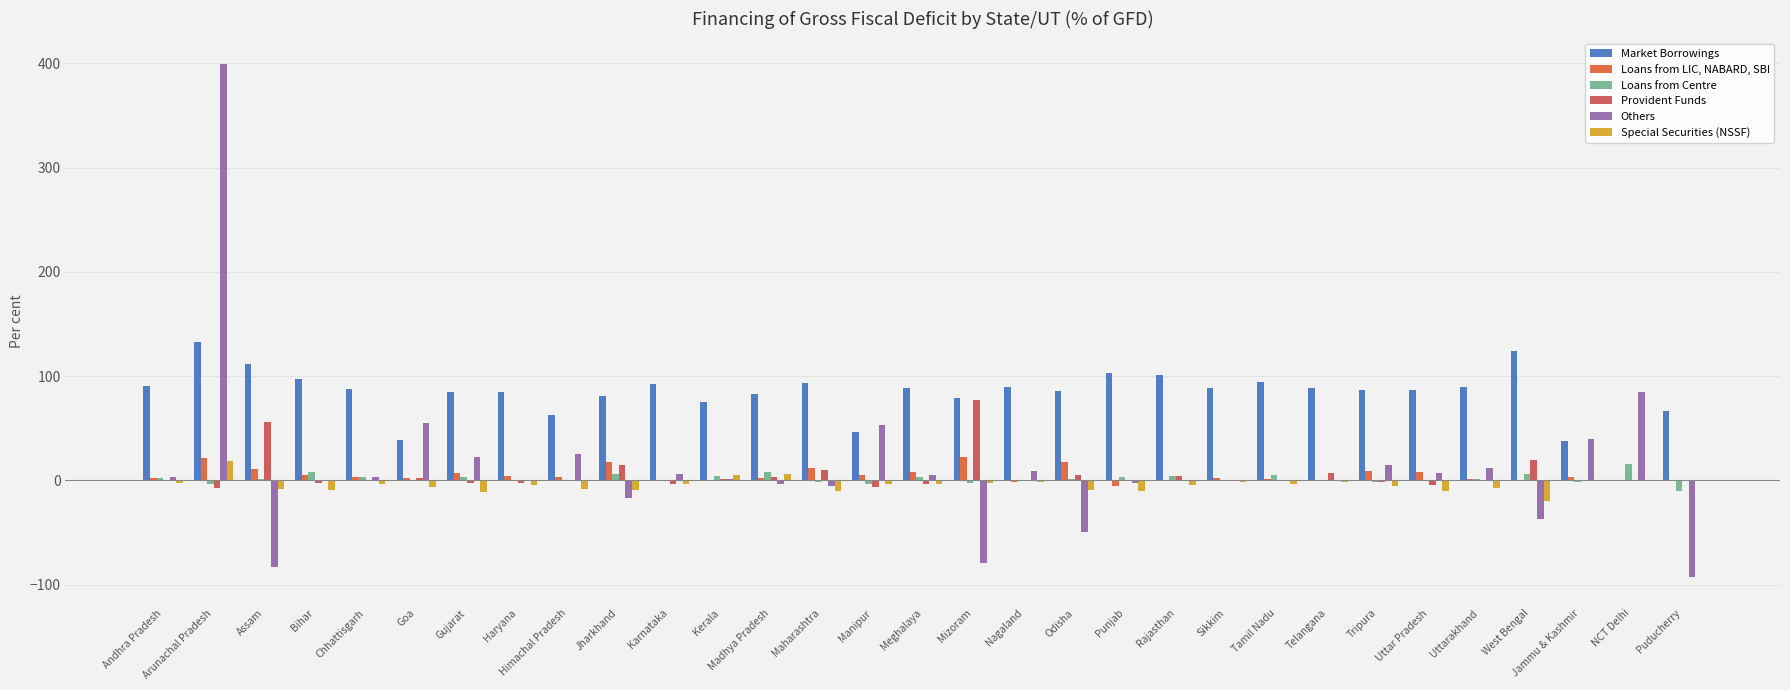

The Others series shows 84.7 at NCT Delhi. True or false?

True